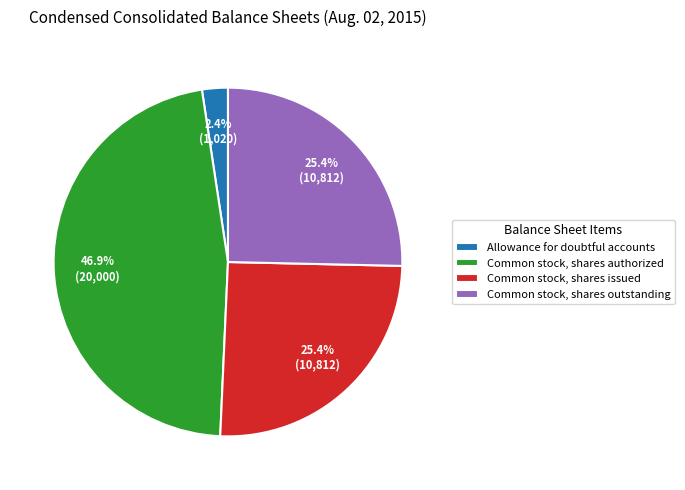

Between Common stock, shares authorized and Common stock, shares issued, which is larger?

Common stock, shares authorized